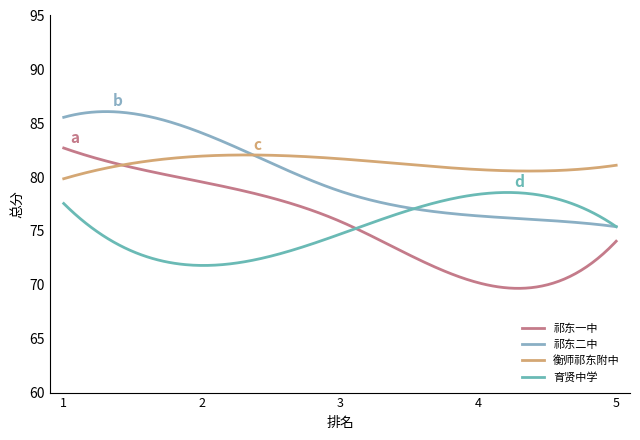

How many lines are shown in the chart?

4